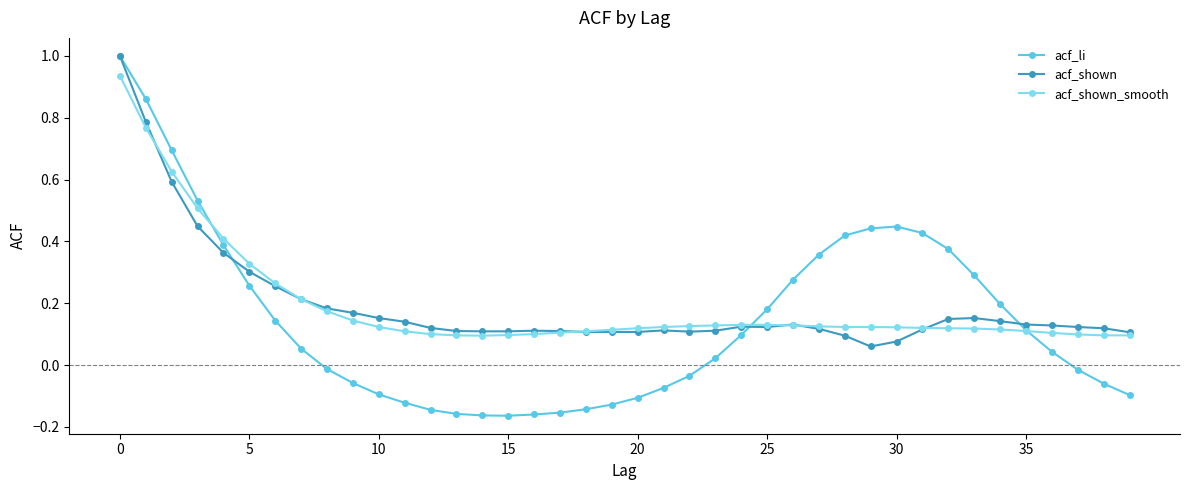

Count the number of categories in the chart.

40